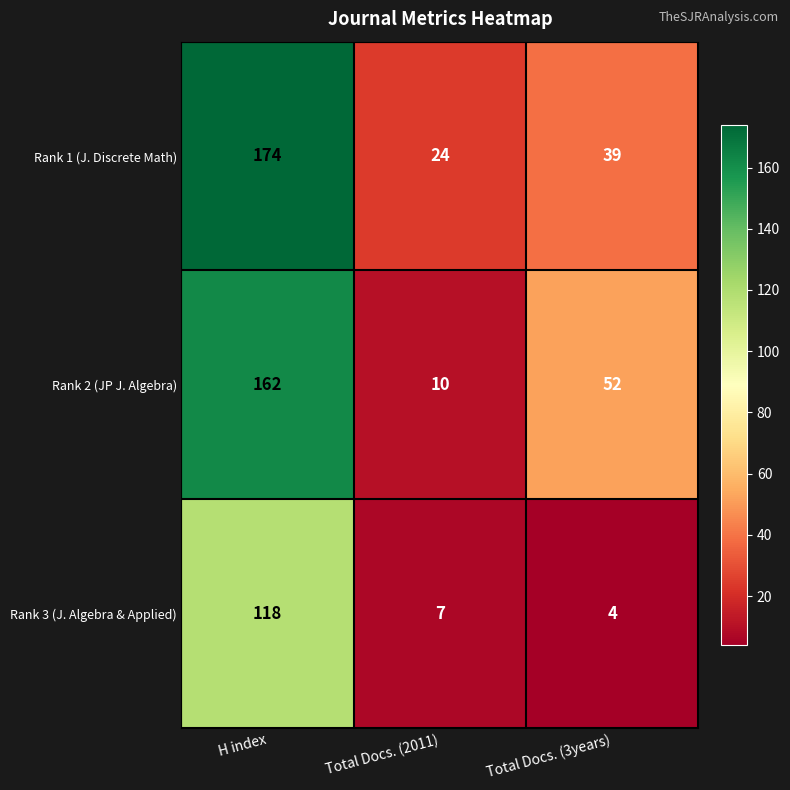

What is the sum of the Rank 1 (J. Discrete Math) values at H index and Total Docs. (2011)?

198